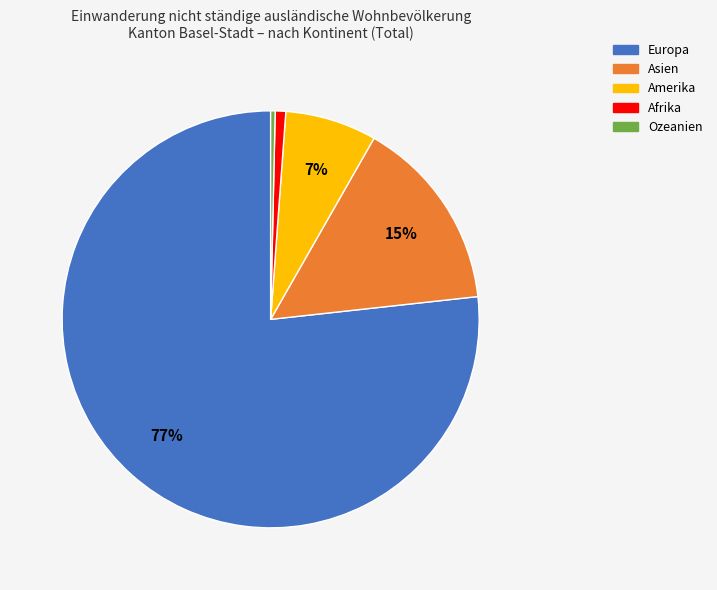

Approximately how many times larger is the value at Amerika compared to Ozeanien?

20.3